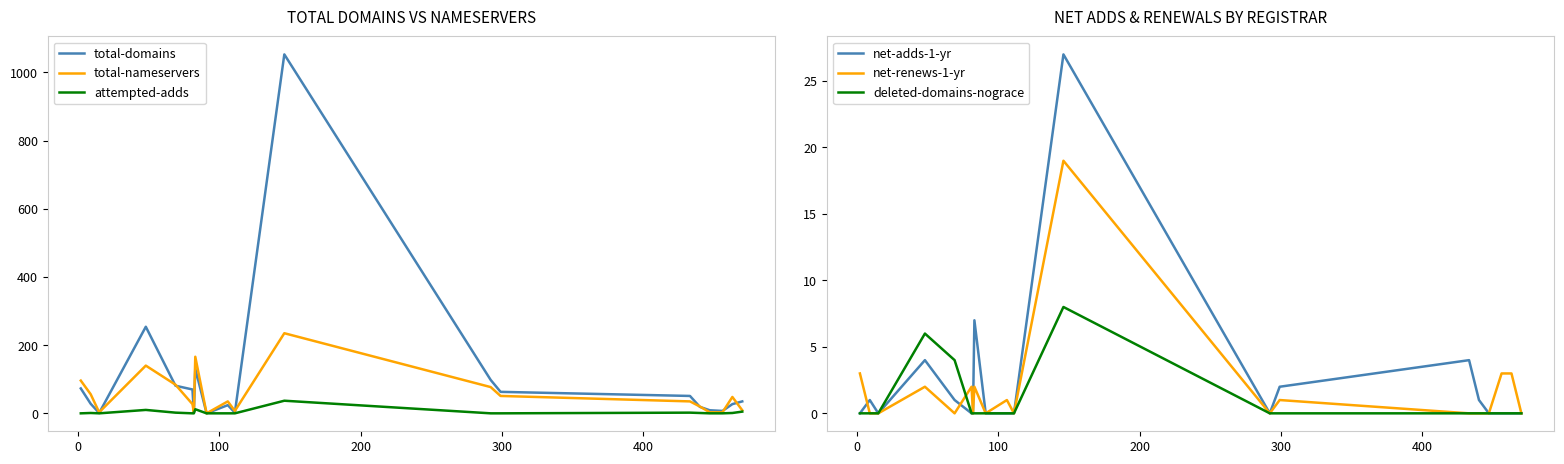

What is the highest value of the net-adds-1-yr series?

27